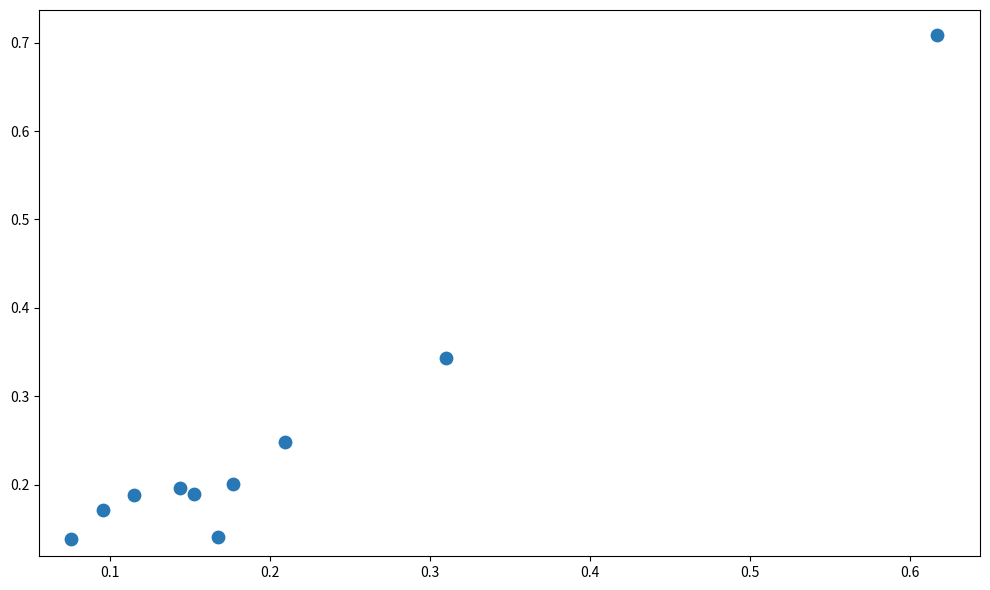

What is the range of X values (max minus min)?

0.5